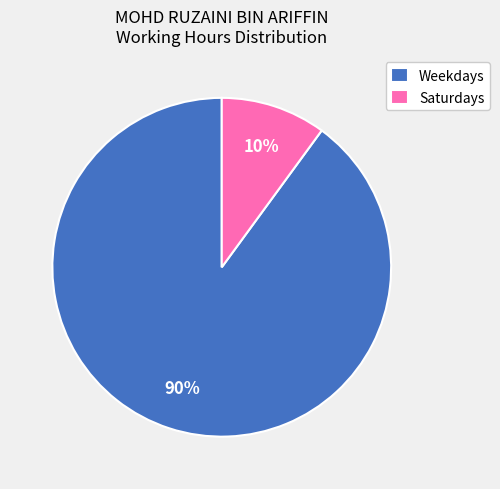

Between Weekdays and Saturdays, which is larger?

Weekdays